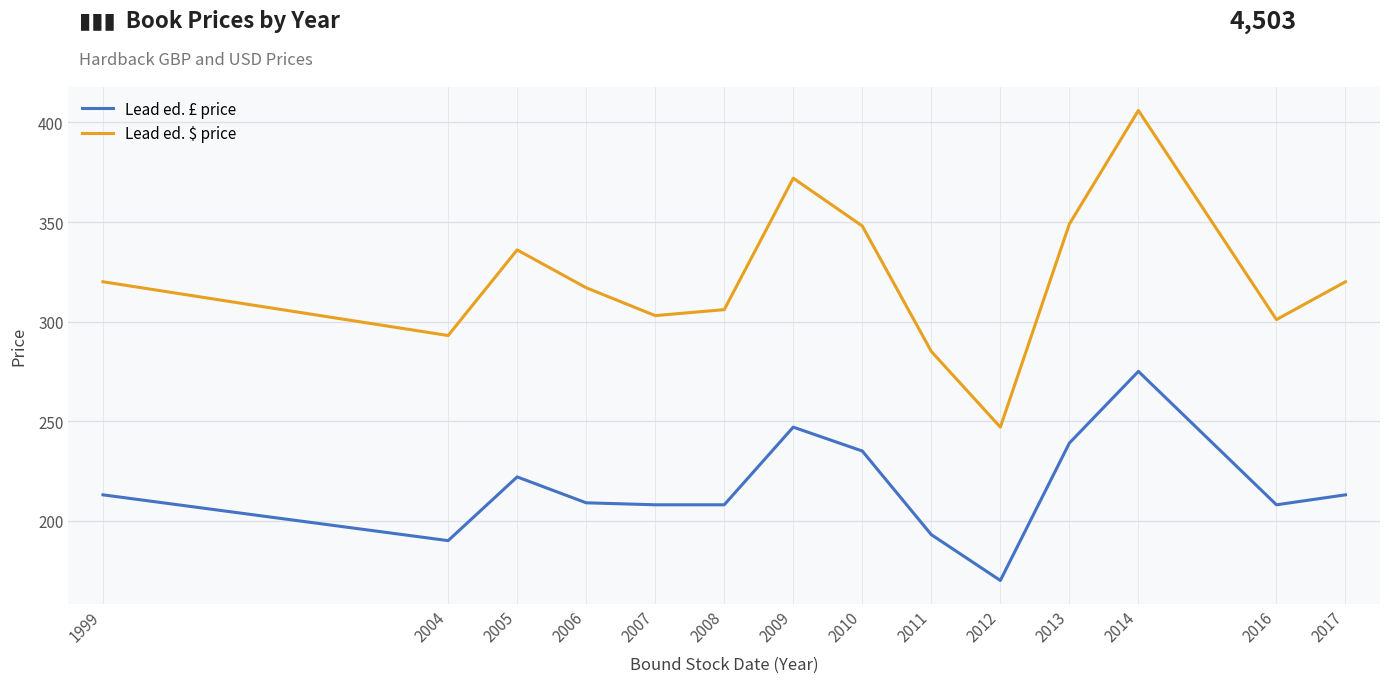

Is the value of Lead ed. $ price at 2016 greater than the value of Lead ed. £ price at 2009?

Yes